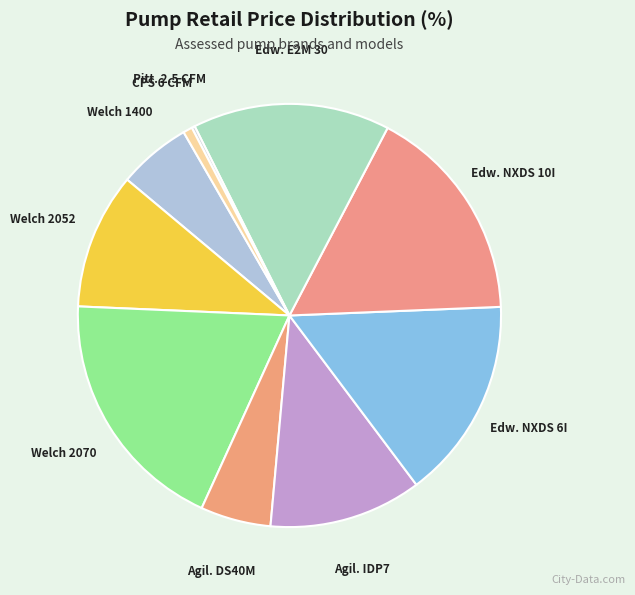

To the nearest percent, what is the average slice percentage?

10%